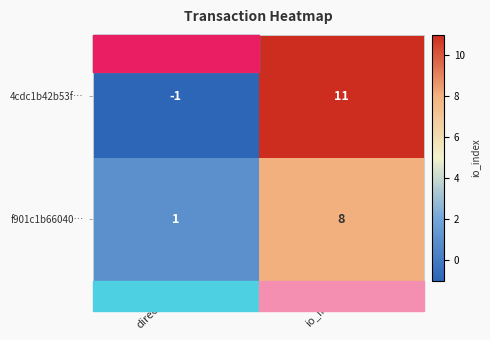

What is the difference between the f901c1b66040… values at direction and io_index?

7